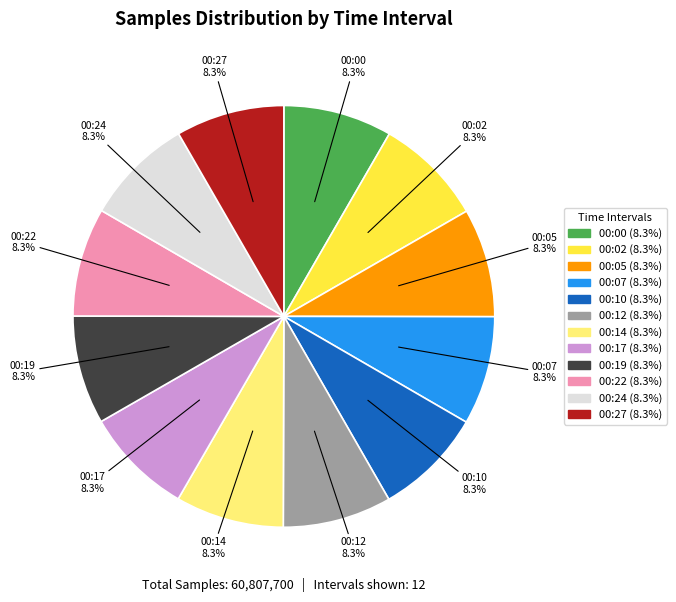

Do 00:22 and 00:02 together represent more than half of the pie?

No